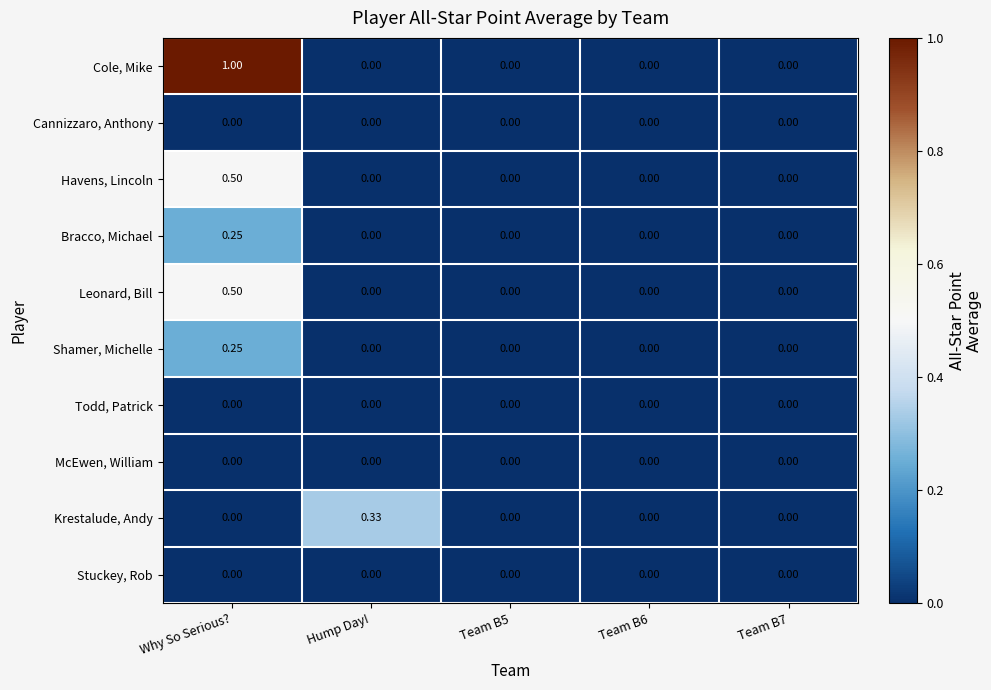

Which category has the highest value across all series?

Why So Serious?